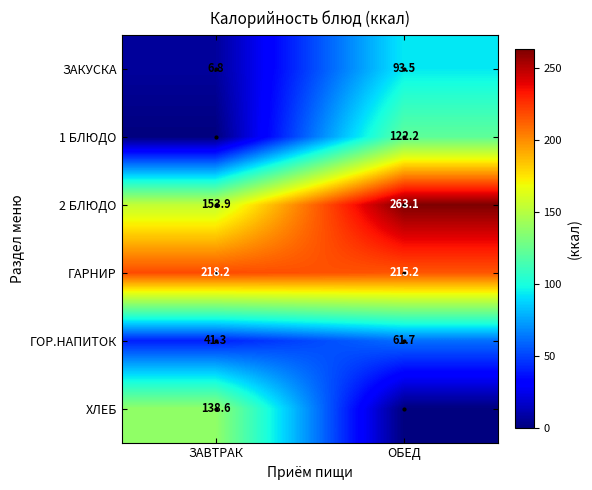

How many data points in ГАРНИР are above 218?

1